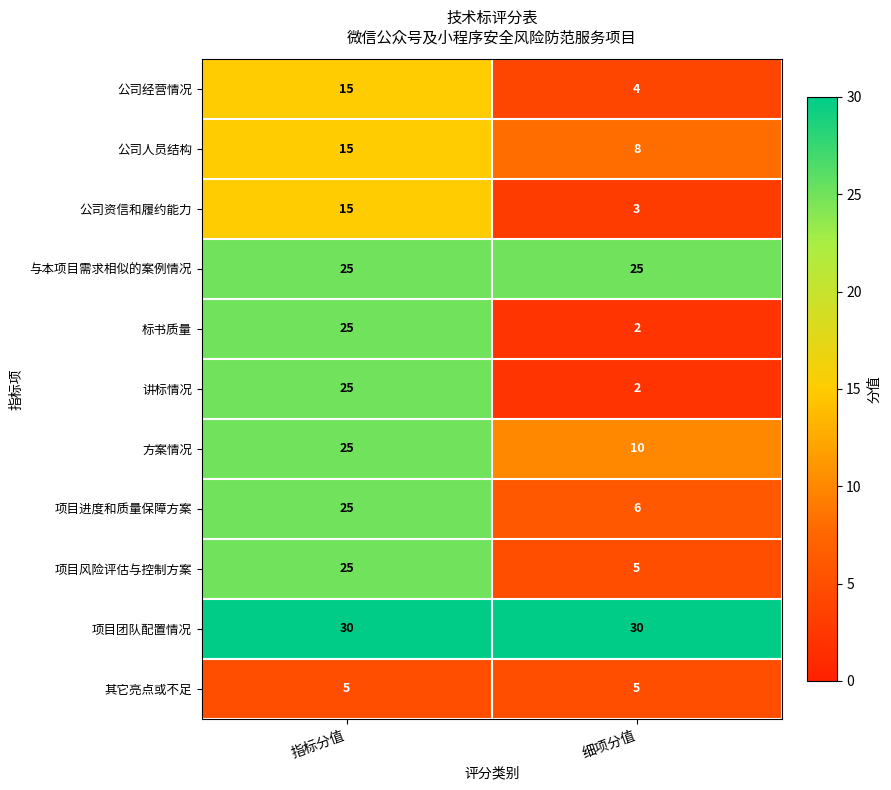

What is the sum of the 讲标情况 values at 指标分值 and 细项分值?

27